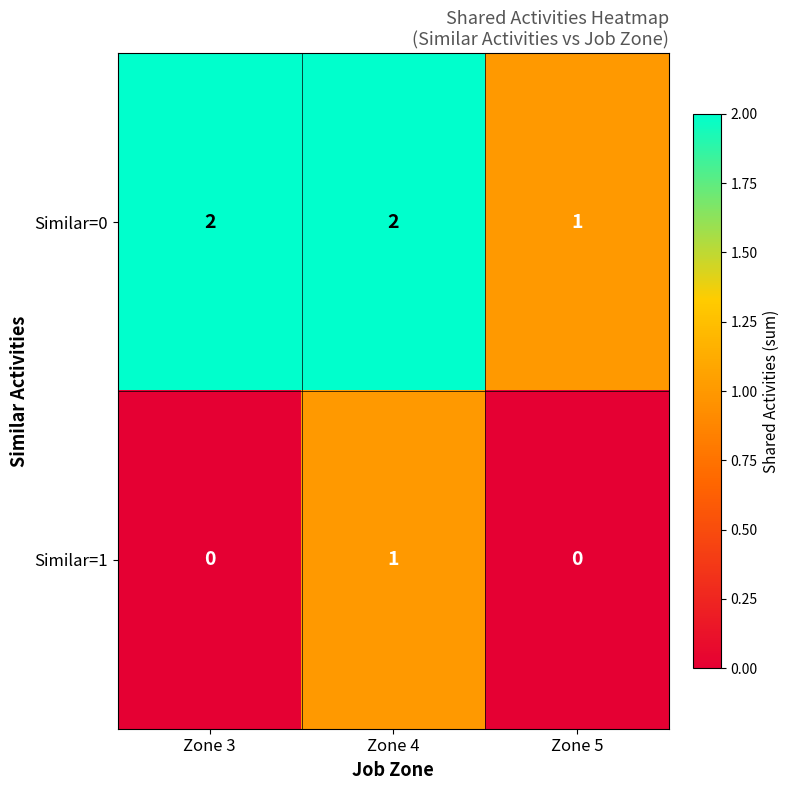

Reading right to left, what are all the values shown in this chart?

Similar=0: Zone 5=1	Zone 4=2	Zone 3=2
Similar=1: Zone 5=0	Zone 4=1	Zone 3=0